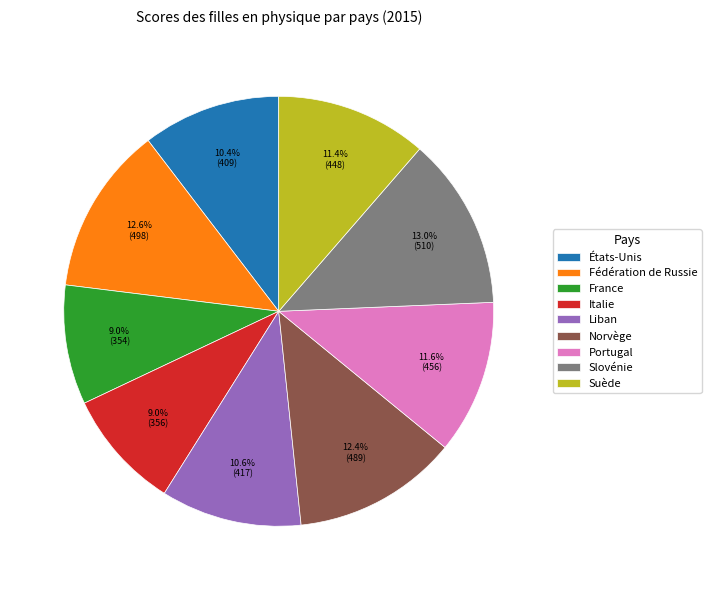

Is there any slice that represents more than half of the pie?

No